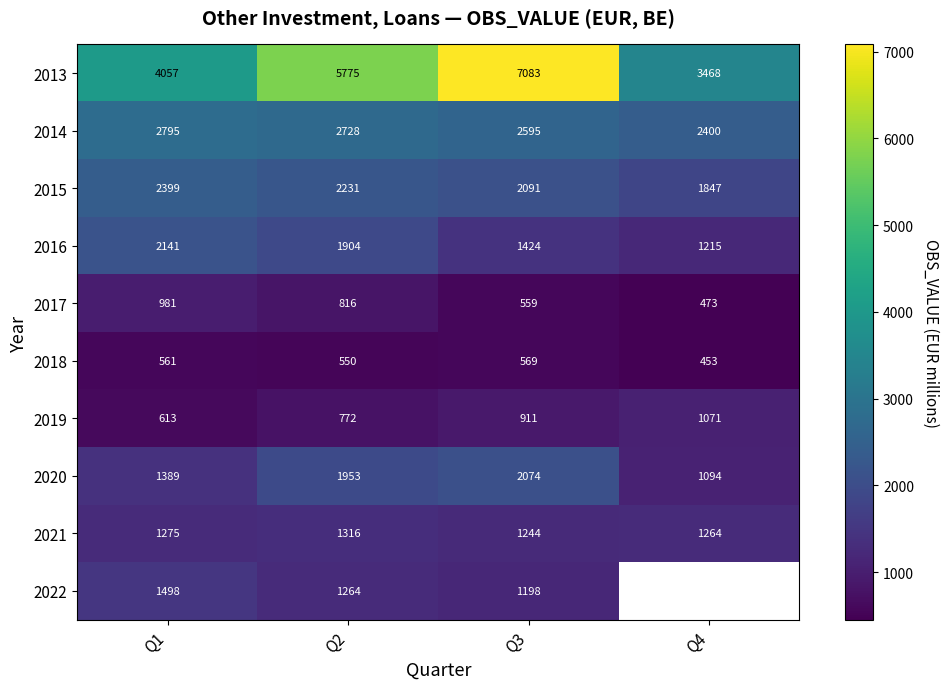

How many data points in 2015 are less than 2231?

2